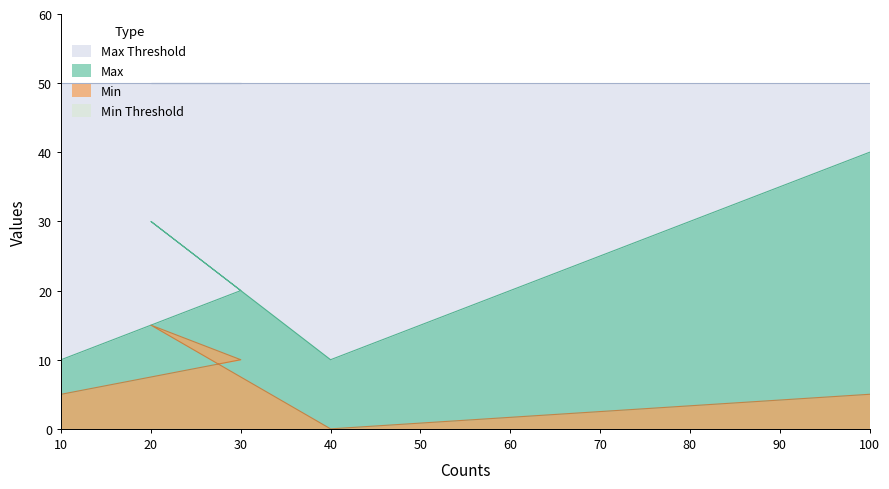

What is the total value across all series at 100?

95